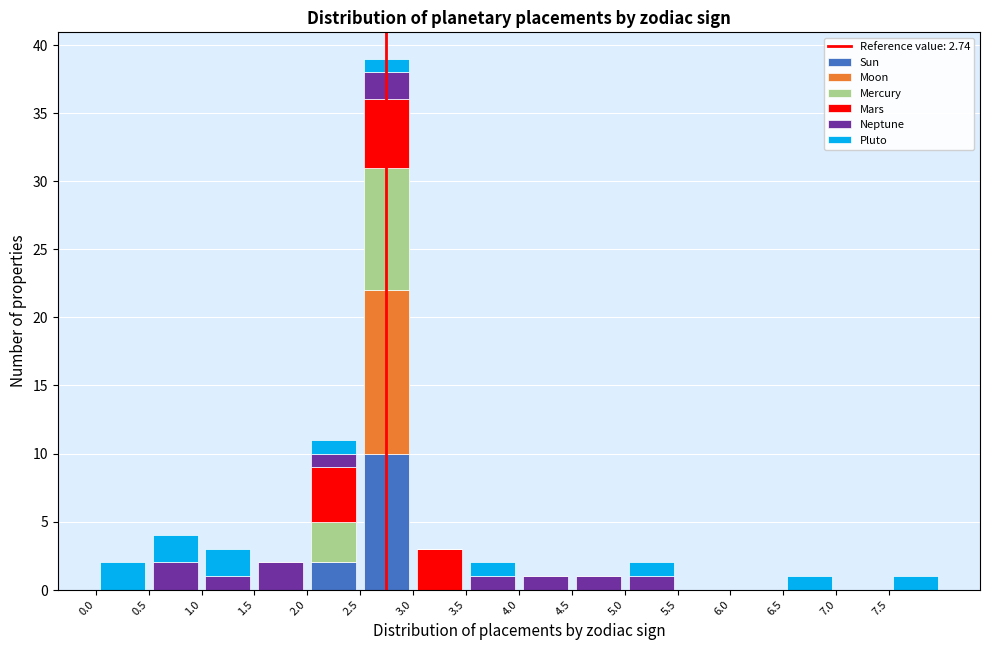

Reading left to right, transcribe this chart: for each stacked bar, give the range it covers on the x-axis and its total height. The values are not printed on the chart, so give them approximately, as read against the axis.

0.0 to 0.5: 2
0.5 to 1.0: 4
1.0 to 1.5: 3
1.5 to 2.0: 2
2.0 to 2.5: 11
2.5 to 3.0: 39
3.0 to 3.5: 3
3.5 to 4.0: 2
4.0 to 4.5: 1
4.5 to 5.0: 1
5.0 to 5.5: 2
5.5 to 6.0: 0
6.0 to 6.5: 0
6.5 to 7.0: 1
7.0 to 7.5: 0
7.5 to 8.0: 1